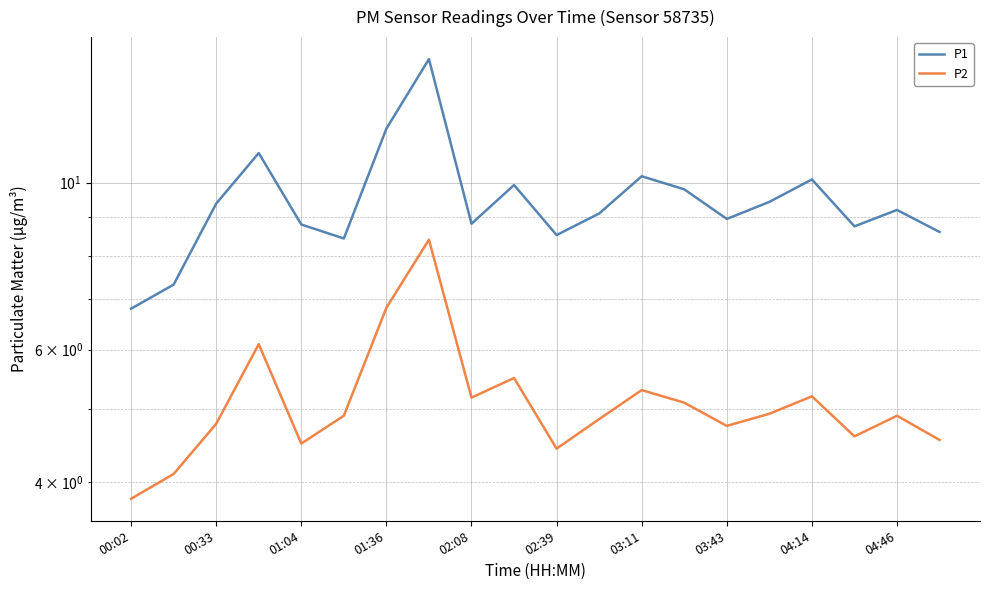

True or false: P2 has a value of 8.2 at 04:46.

False